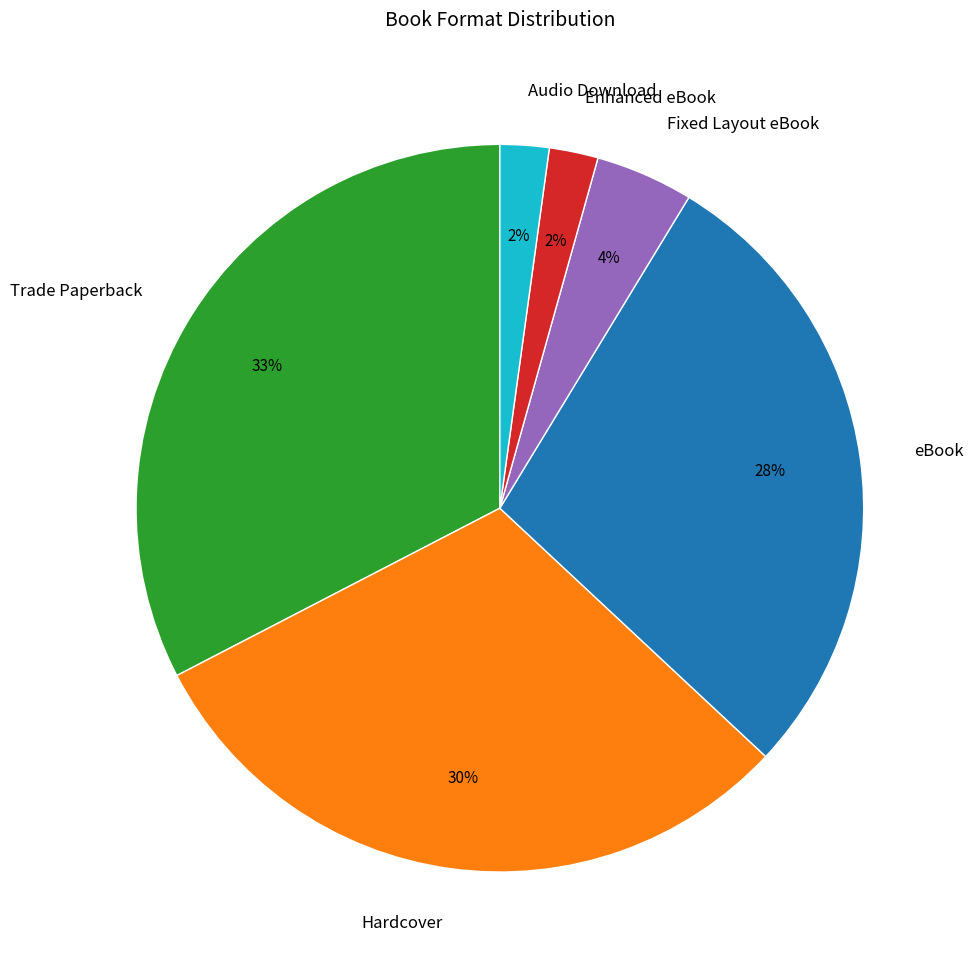

Does Audio Download represent more than half of the total?

No